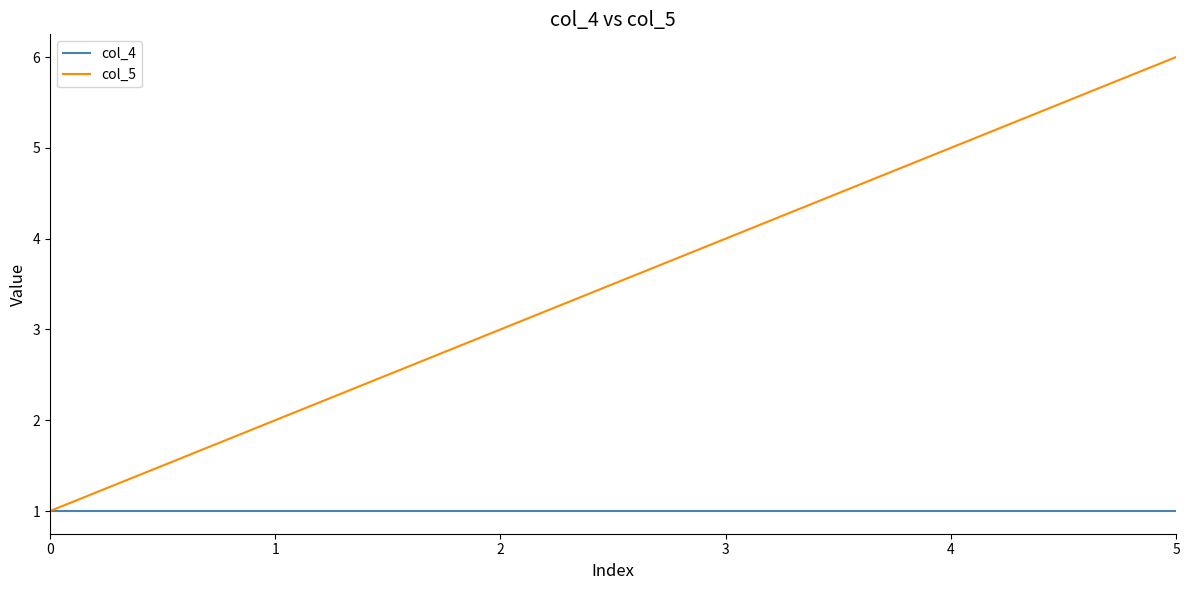

Reading right to left, list all the values displayed in this chart.

col_4: 1	1	1	1	1	1
col_5: 6	5	4	3	2	1